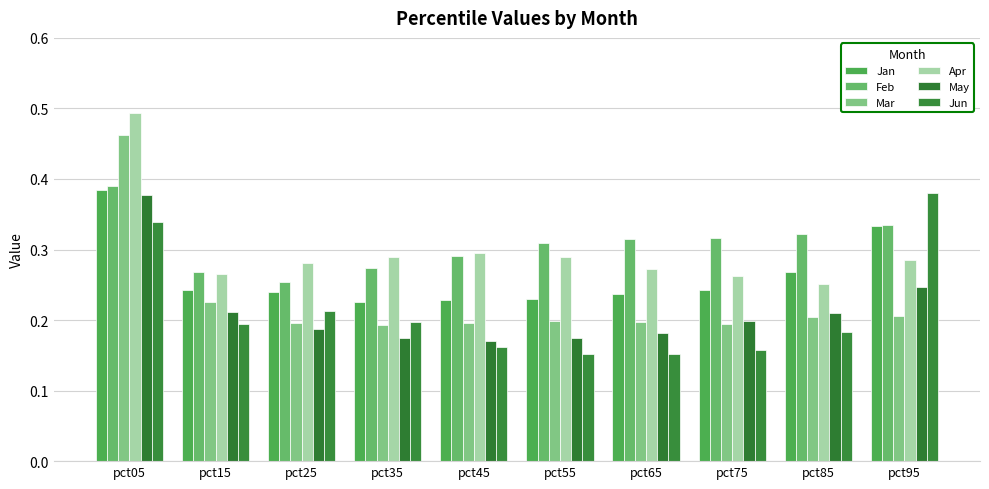

How many categories are shown in the chart?

10